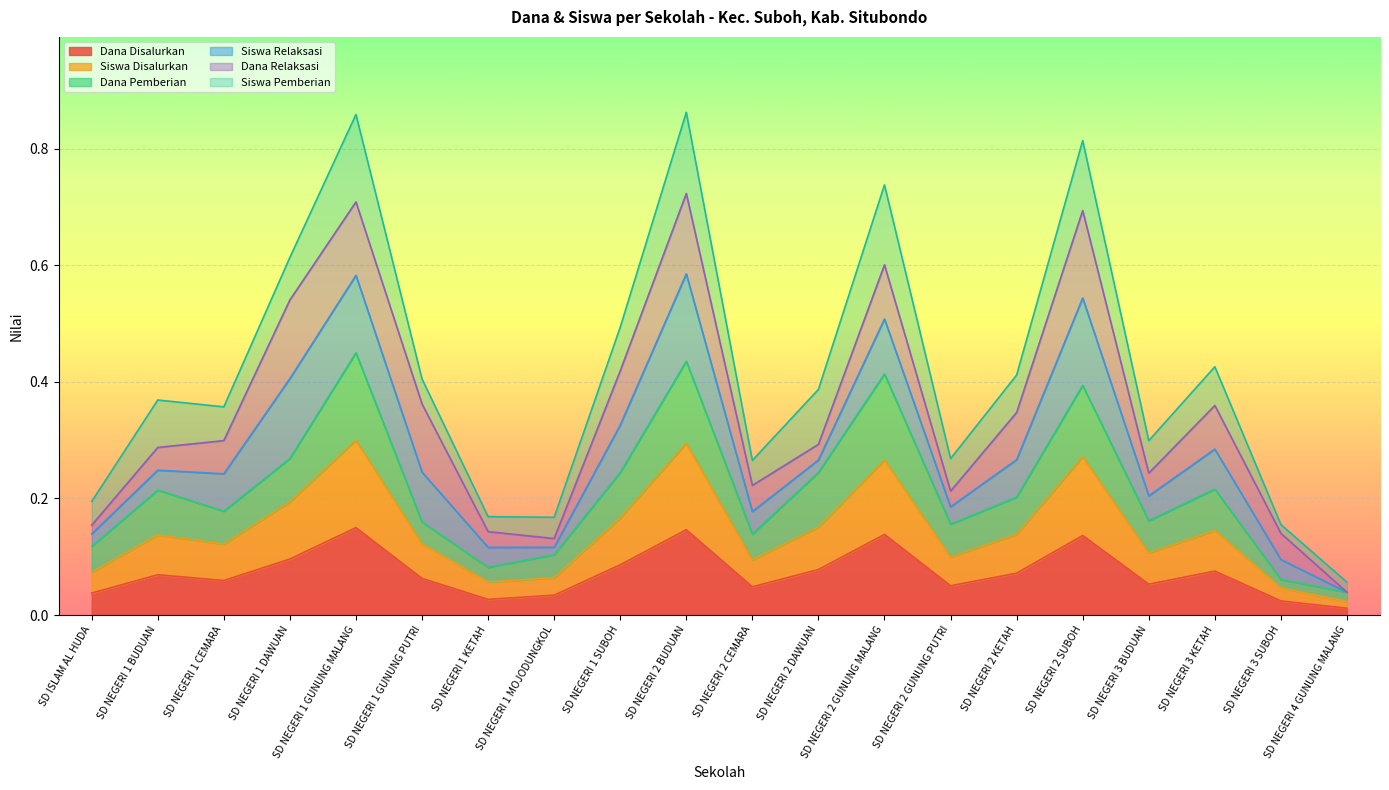

In Dana Disalurkan, how many points are higher than both neighbors (excluding endpoints)?

6